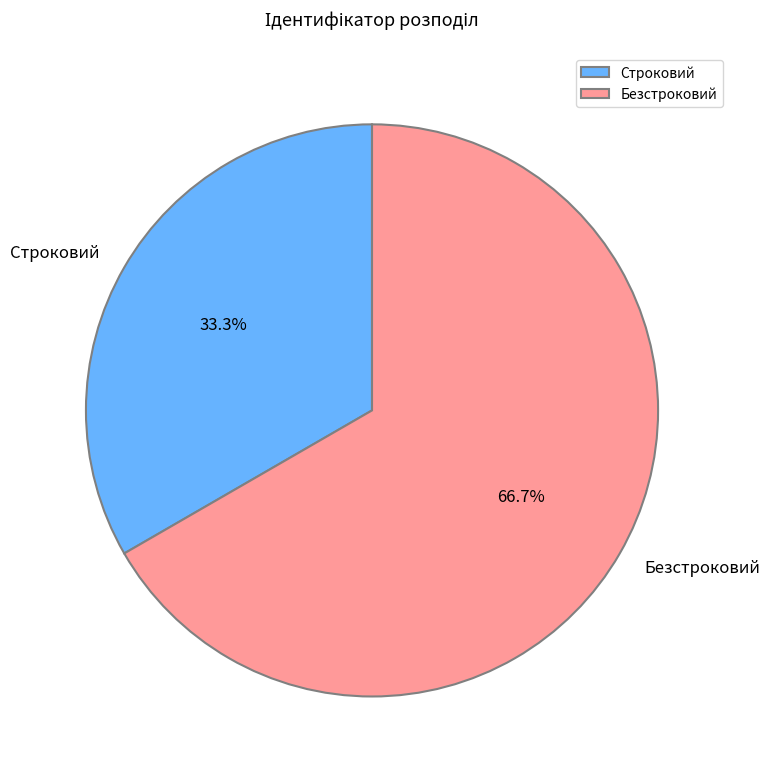

To the nearest percent, what portion does Безстроковий represent?

67%